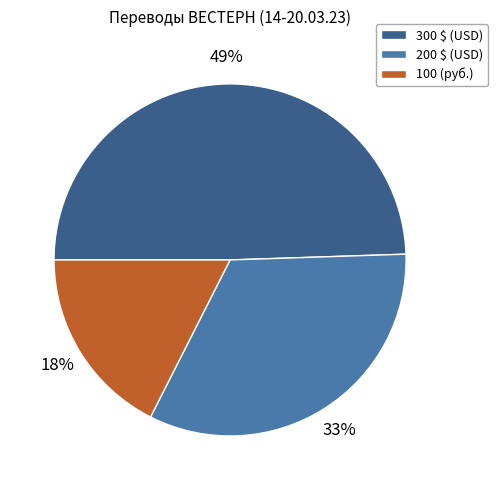

How many slices are in this pie chart?

3